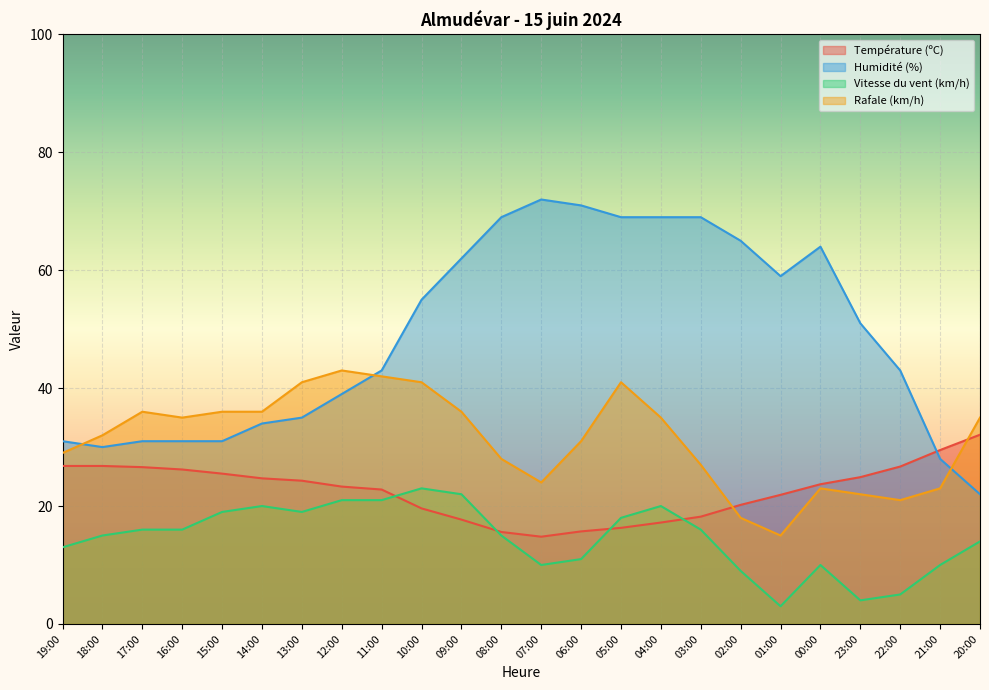

Reading left to right, extract all data points from this chart.

Température (ºC): 19:00=26.8	18:00=26.8	17:00=26.6	16:00=26.2	15:00=25.5	14:00=24.7	13:00=24.3	12:00=23.3	11:00=22.8	10:00=19.6	09:00=17.7	08:00=15.6	07:00=14.8	06:00=15.7	05:00=16.3	04:00=17.2	03:00=18.2	02:00=20.2	01:00=21.9	00:00=23.7	23:00=24.9	22:00=26.7	21:00=29.5	20:00=32.1
Humidité (%): 19:00=31.0	18:00=30.0	17:00=31.0	16:00=31.0	15:00=31.0	14:00=34.0	13:00=35.0	12:00=39.0	11:00=43.0	10:00=55.0	09:00=62.0	08:00=69.0	07:00=72.0	06:00=71.0	05:00=69.0	04:00=69.0	03:00=69.0	02:00=65.0	01:00=59.0	00:00=64.0	23:00=51.0	22:00=43.0	21:00=28.0	20:00=22.0
Vitesse du vent (km/h): 19:00=13.0	18:00=15.0	17:00=16.0	16:00=16.0	15:00=19.0	14:00=20.0	13:00=19.0	12:00=21.0	11:00=21.0	10:00=23.0	09:00=22.0	08:00=15.0	07:00=10.0	06:00=11.0	05:00=18.0	04:00=20.0	03:00=16.0	02:00=9.0	01:00=3.0	00:00=10.0	23:00=4.0	22:00=5.0	21:00=10.0	20:00=14.0
Rafale (km/h): 19:00=29.0	18:00=32.0	17:00=36.0	16:00=35.0	15:00=36.0	14:00=36.0	13:00=41.0	12:00=43.0	11:00=42.0	10:00=41.0	09:00=36.0	08:00=28.0	07:00=24.0	06:00=31.0	05:00=41.0	04:00=35.0	03:00=27.0	02:00=18.0	01:00=15.0	00:00=23.0	23:00=22.0	22:00=21.0	21:00=23.0	20:00=35.0